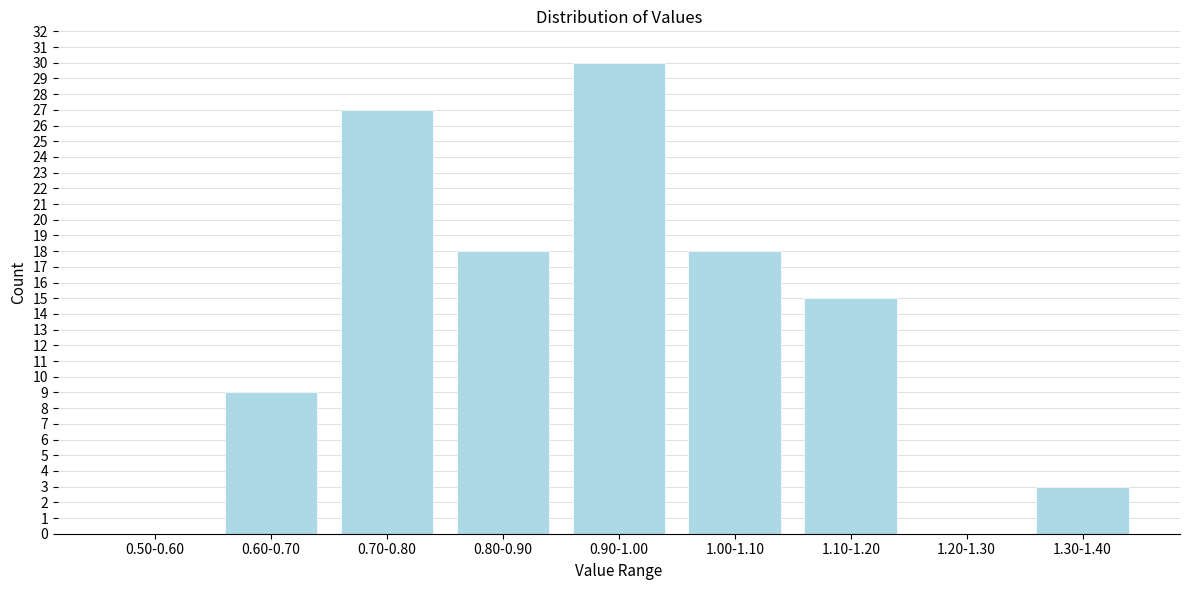

Reading right to left, transcribe all the data shown in this chart.

1.30-1.40=3	1.20-1.30=0	1.10-1.20=15	1.00-1.10=18	0.90-1.00=30	0.80-0.90=18	0.70-0.80=27	0.60-0.70=9	0.50-0.60=0